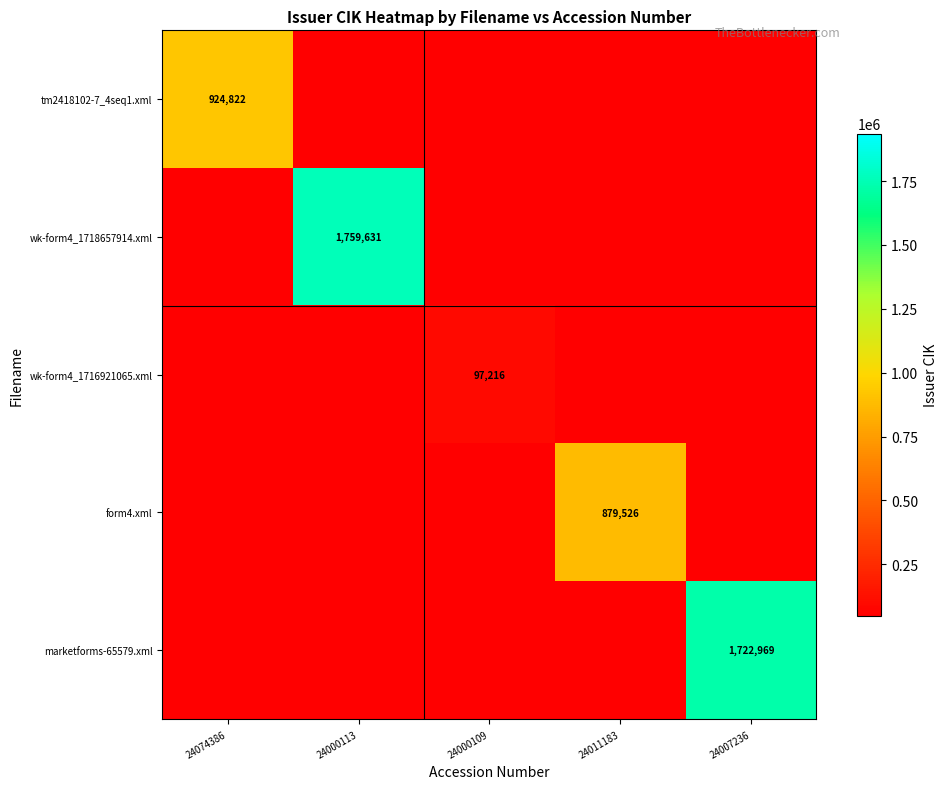

Count the number of categories in the chart.

5